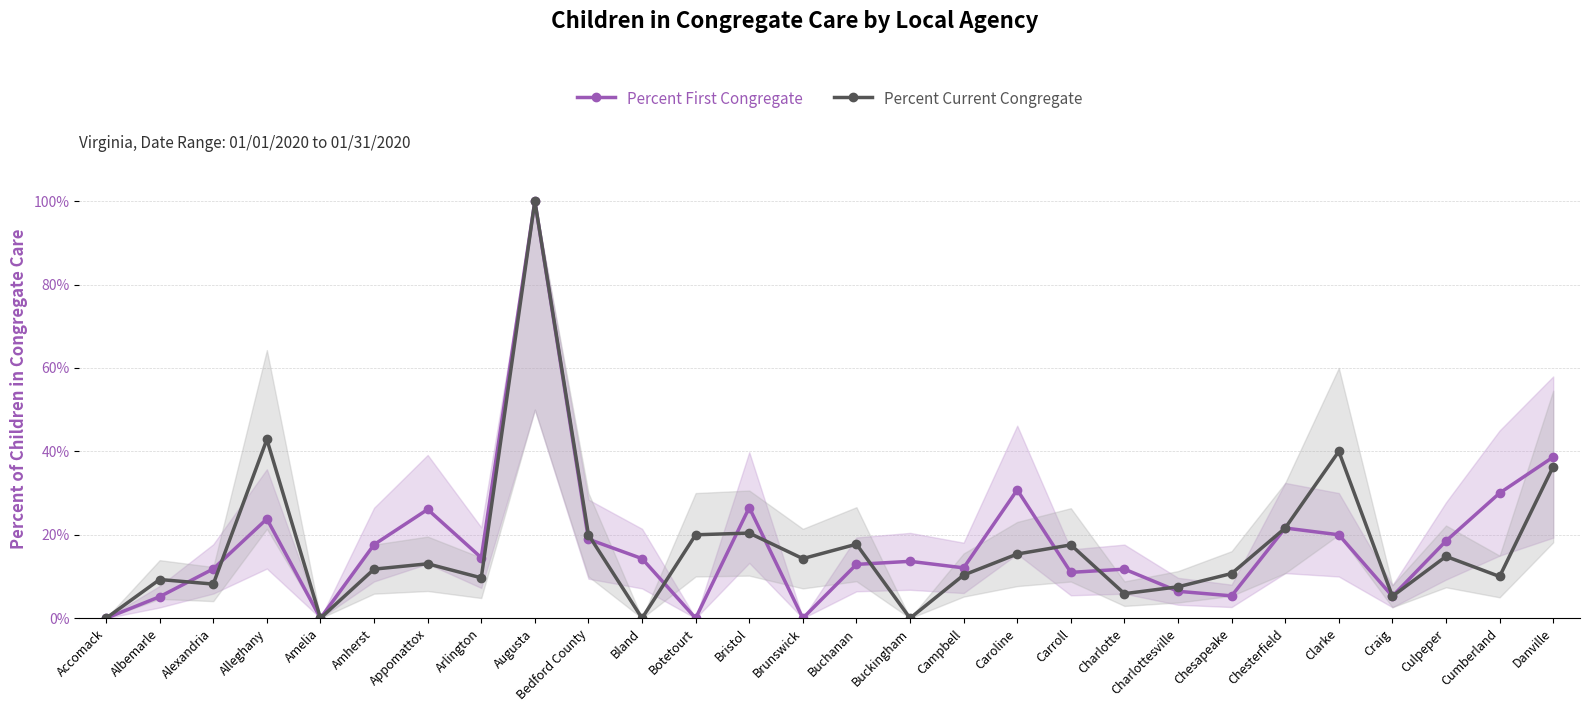

Reading right to left, what are all the values shown in this chart?

Percent First Congregate: 0.4	0.3	0.2	0.1	0.2	0.2	0.1	0.1	0.1	0.1	0.3	0.1	0.1	0.1	0.0	0.3	0.0	0.1	0.2	1.0	0.1	0.3	0.2	0.0	0.2	0.1	0.1	0.0
Percent Current Congregate: 0.4	0.1	0.1	0.1	0.4	0.2	0.1	0.1	0.1	0.2	0.2	0.1	0.0	0.2	0.1	0.2	0.2	0.0	0.2	1.0	0.1	0.1	0.1	0.0	0.4	0.1	0.1	0.0